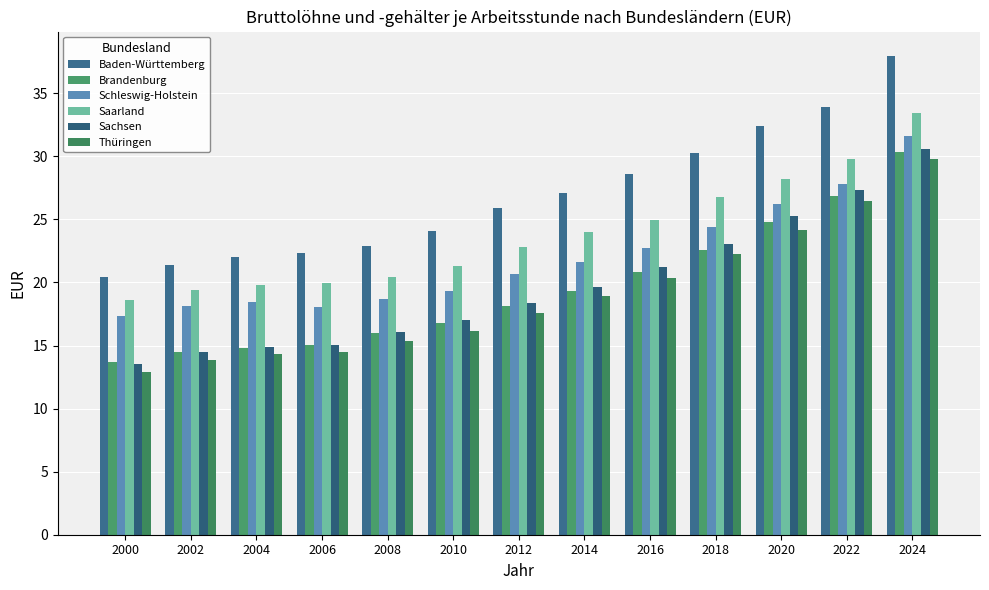

Rank the series at 2012 from highest to lowest value.

Baden-Württemberg, Saarland, Schleswig-Holstein, Sachsen, Brandenburg, Thüringen